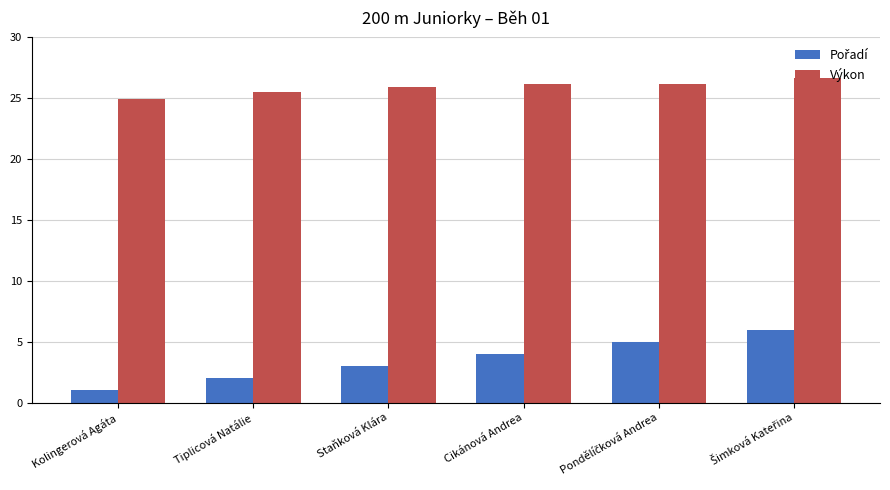

What is the maximum value for Výkon?

26.7